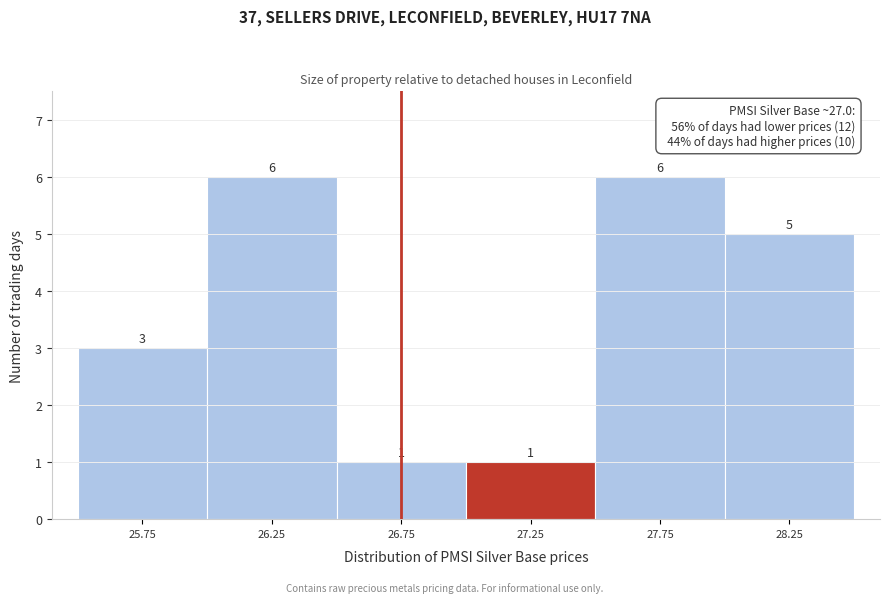

Reading left to right, list every bar in this chart as the range it spans on the x-axis followed by its height.

25.5 to 26.0: 3
26.0 to 26.5: 6
26.5 to 27.0: 1
27.0 to 27.5: 1
27.5 to 28.0: 6
28.0 to 28.5: 5